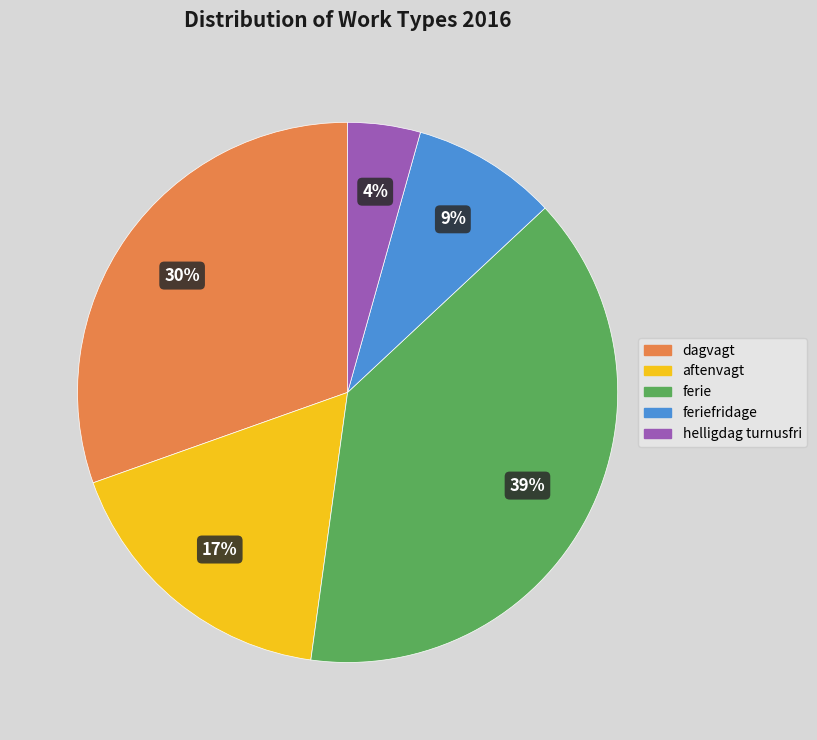

Is there any slice that represents more than half of the pie?

No